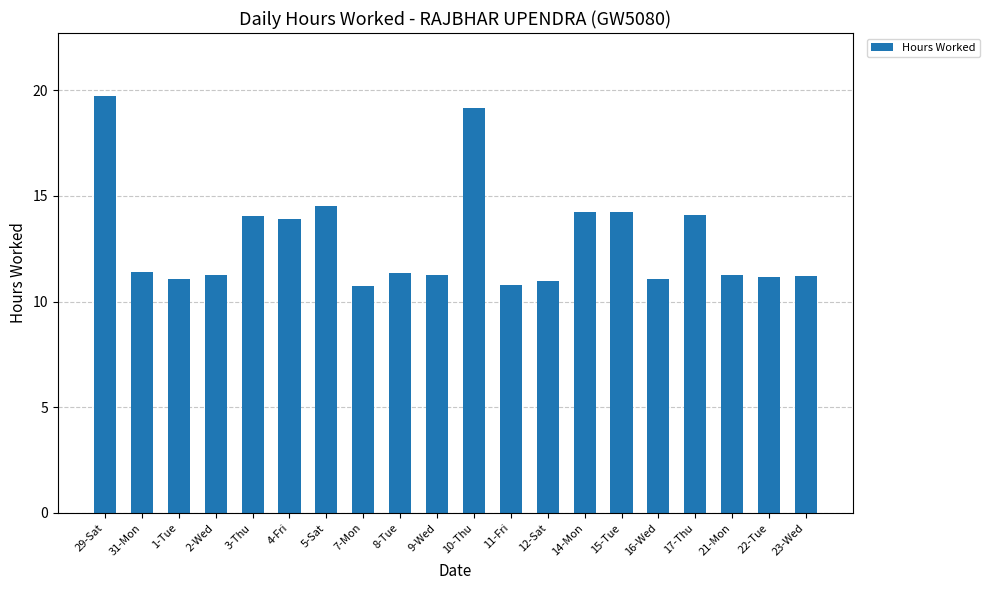

What is the label of the 8th bar from the left?

7-Mon